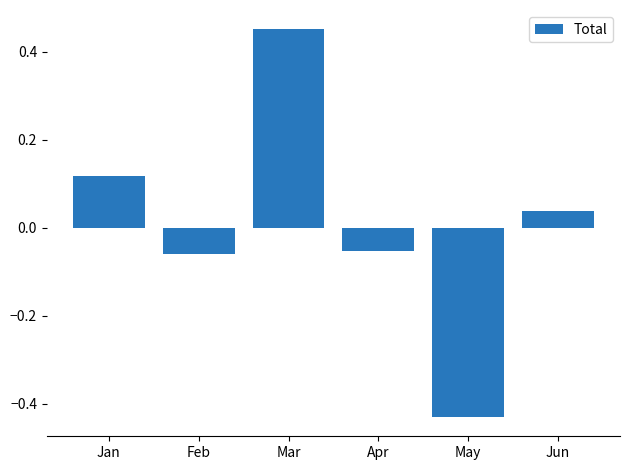

Rank the categories by value from lowest to highest.

May, Feb, Apr, Jun, Jan, Mar